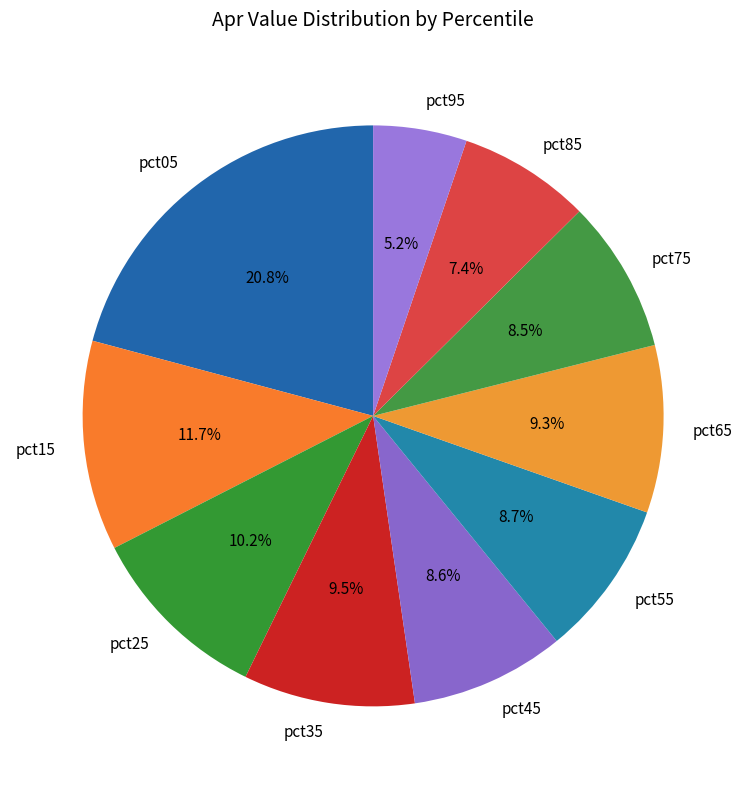

Count the number of slices in the pie.

10